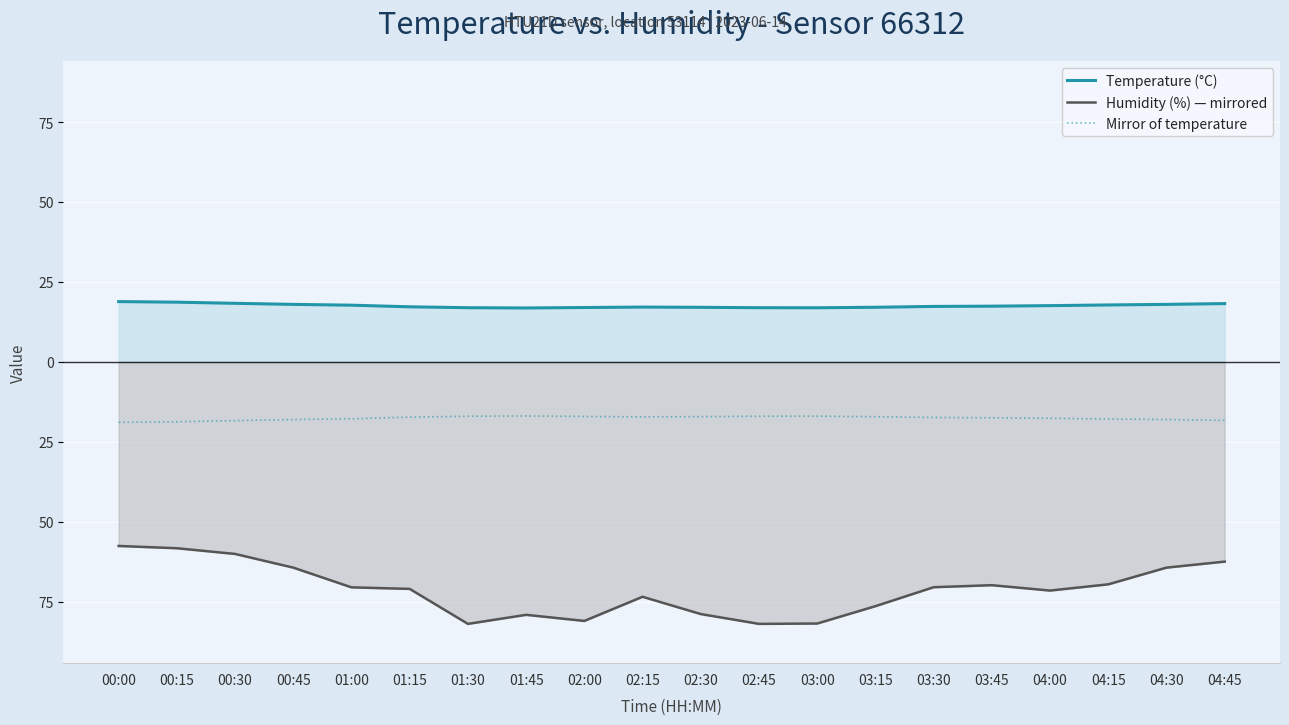

What is the sum of all Humidity (%) — mirrored values?

-1423.1